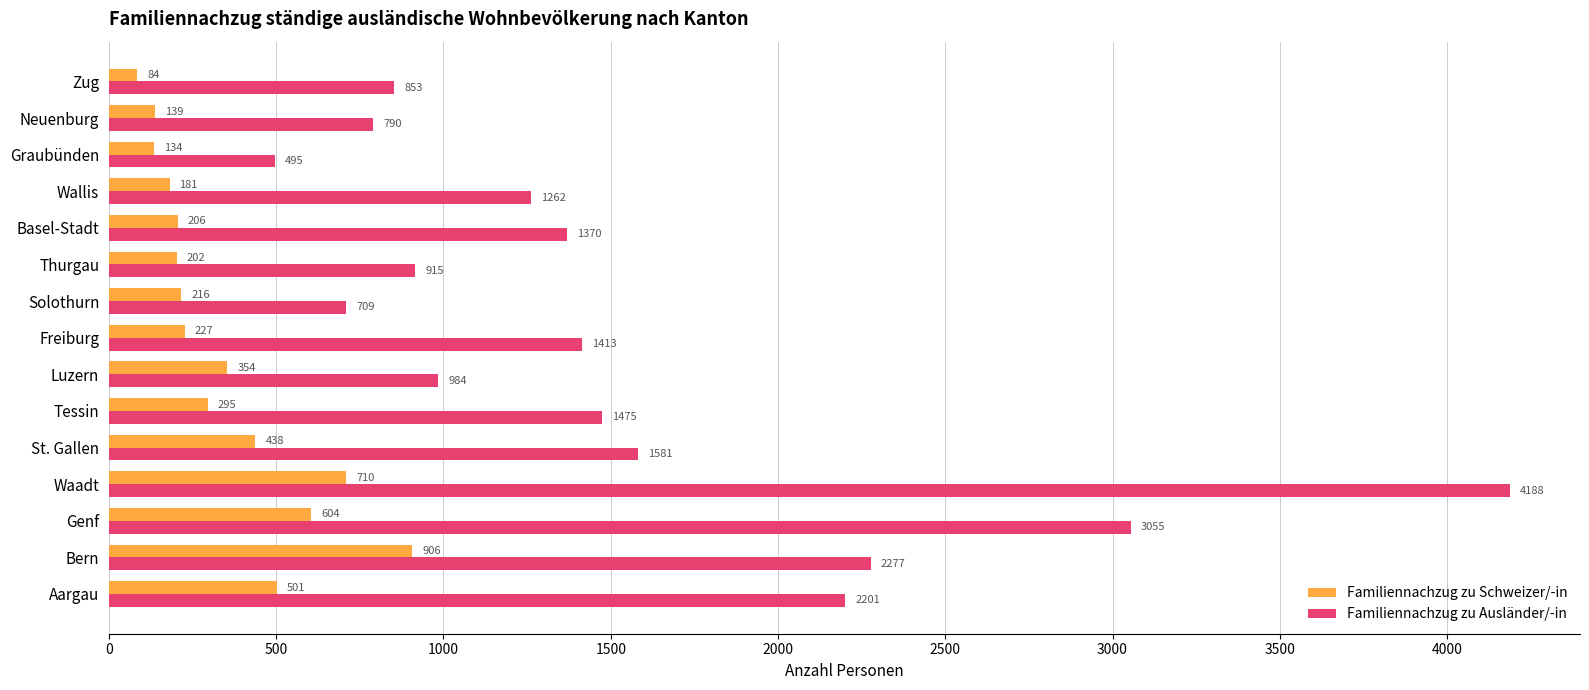

At how many categories does at least one series exceed 381?

15